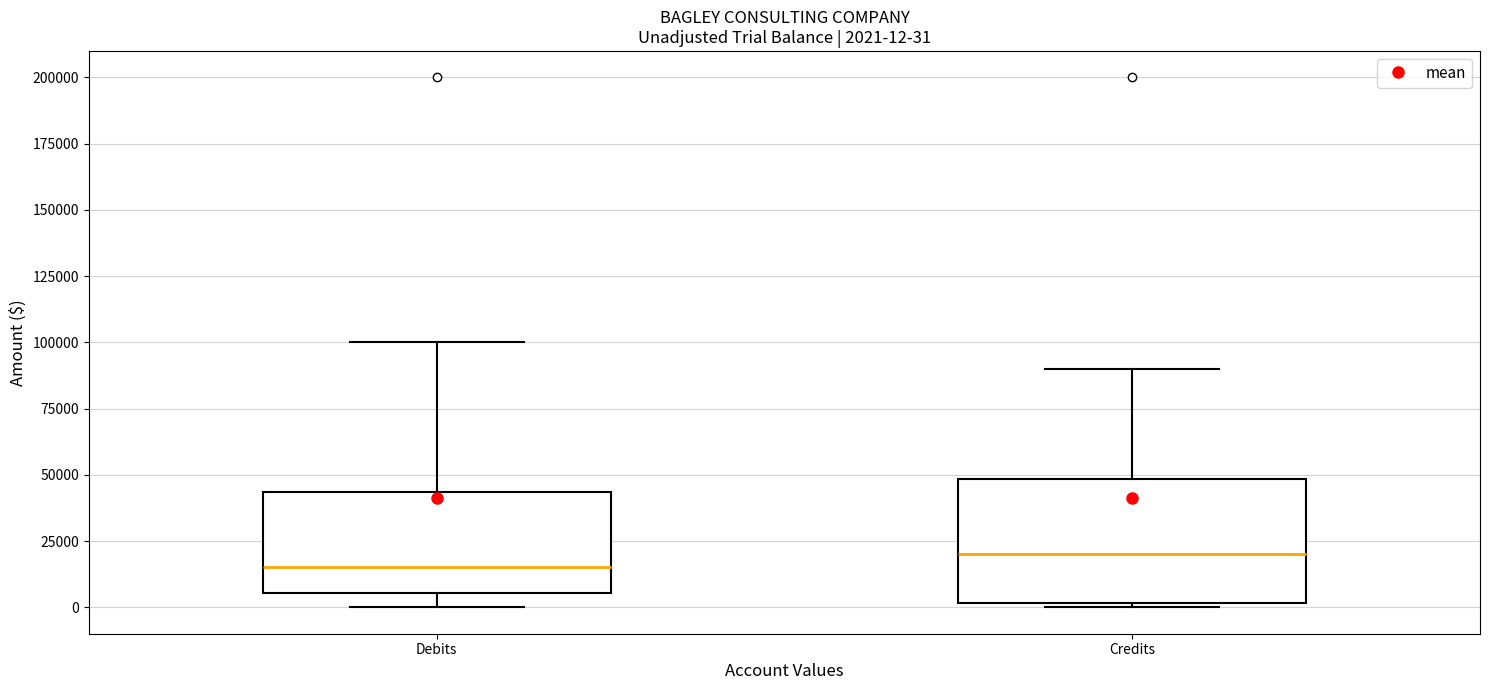

Which box has the lowest median line?

Debits